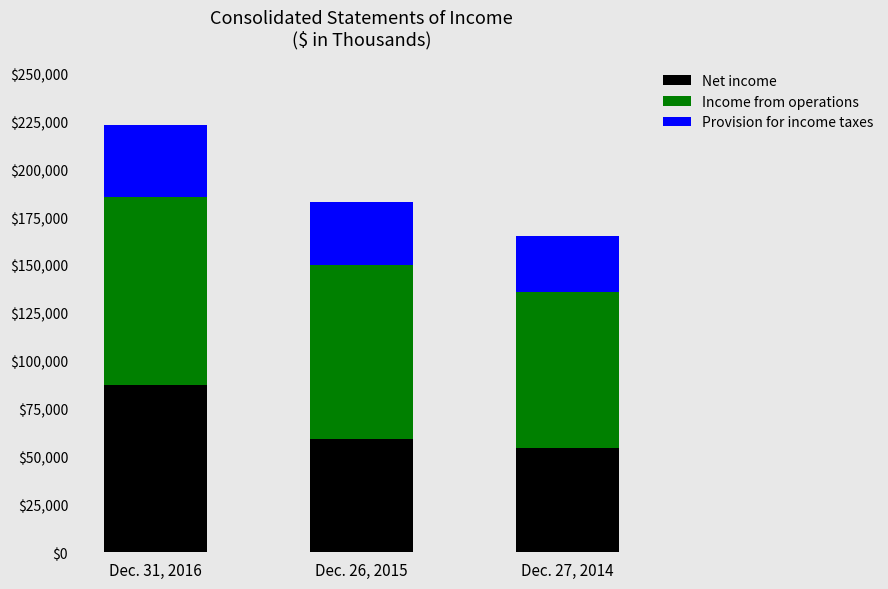

What is the sum of all Net income values?

200873